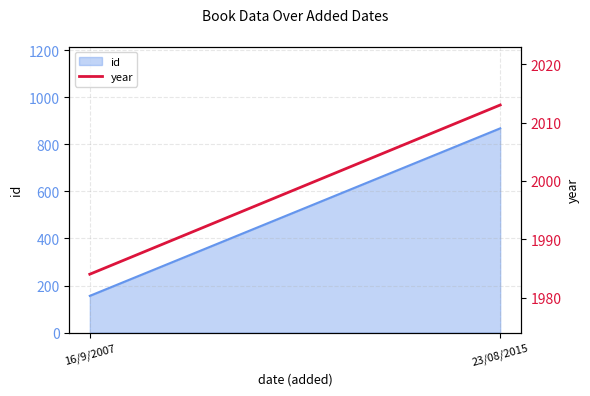

Where is the data nearest to the value 1998?

16/9/2007